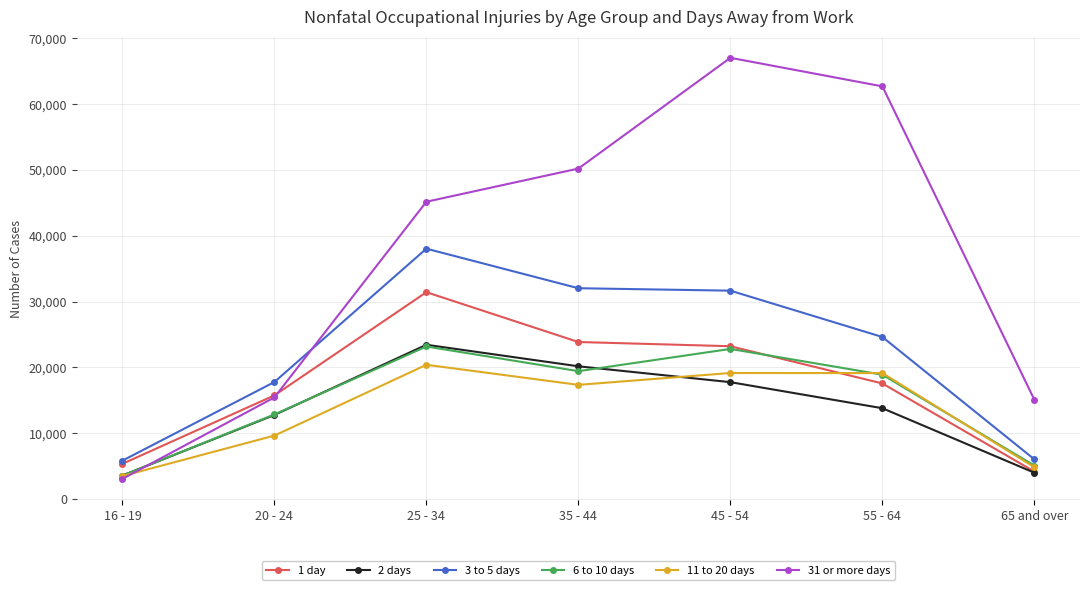

How many values in the 2 days series are below 13800?

3